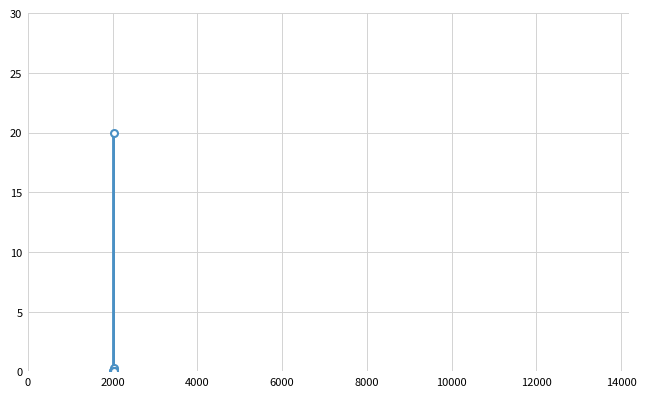

What is the greatest value displayed?

20.0